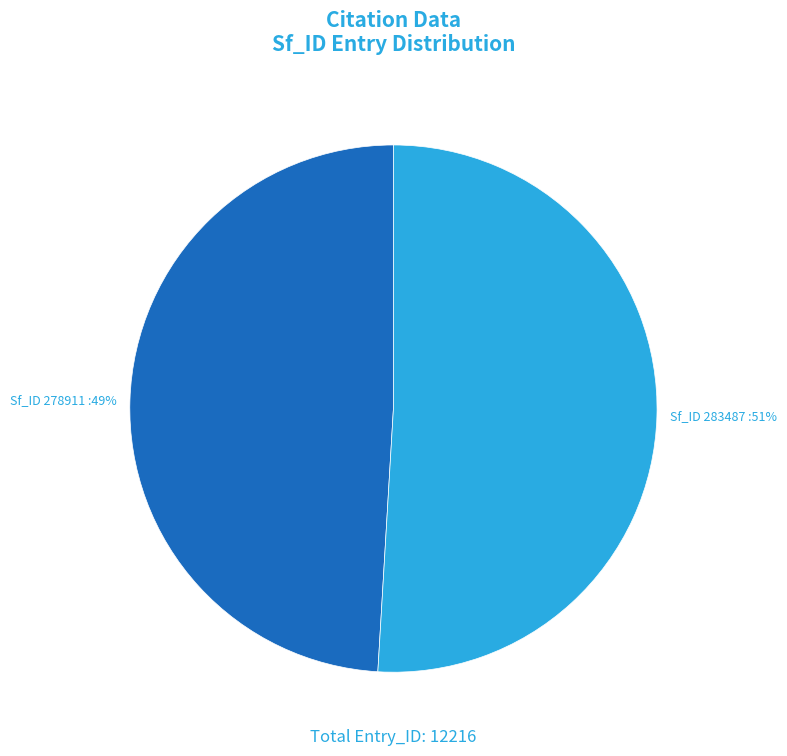

Does any single category account for the majority?

Yes